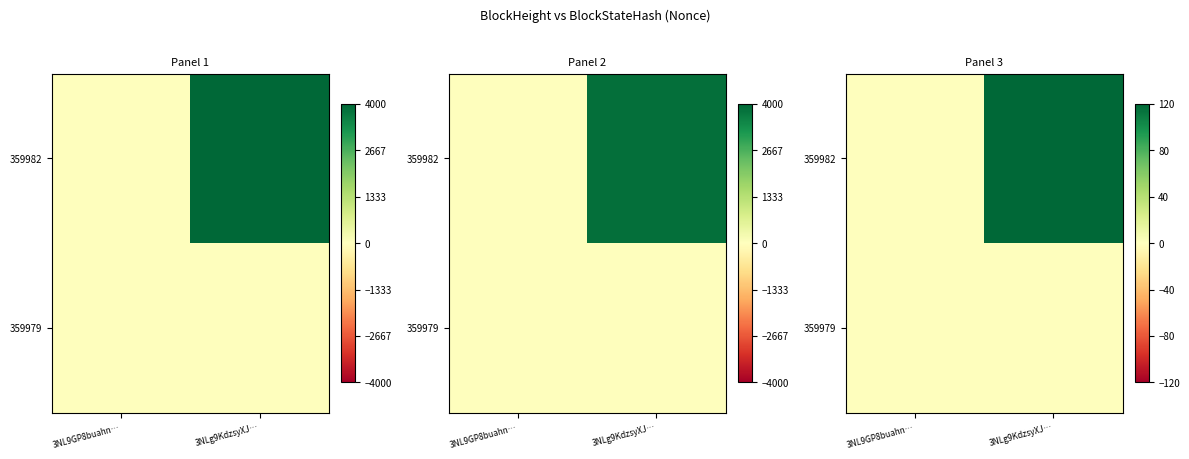

At how many categories does at least one series exceed 5?

1